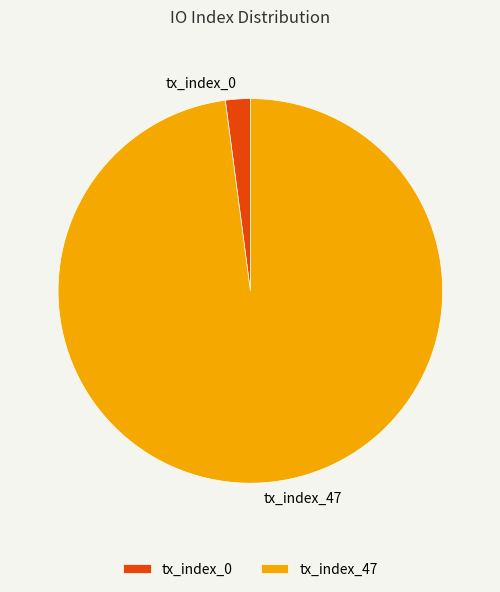

What is the smallest slice in the pie chart?

tx_index_0